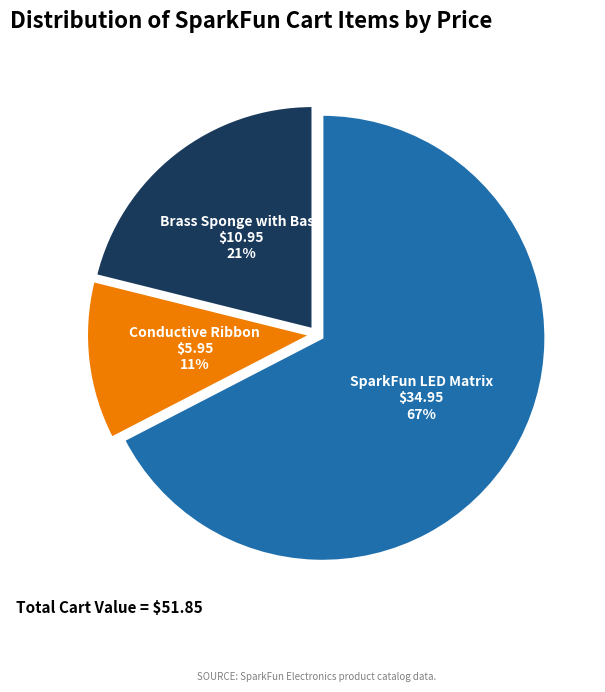

Is there any slice that represents more than half of the pie?

Yes